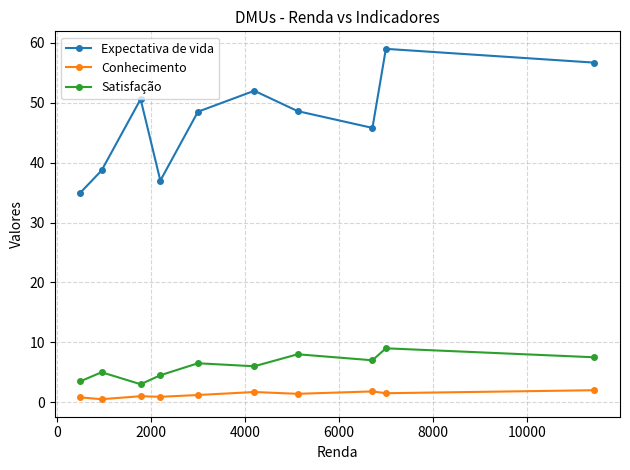

What is the value of the Conhecimento point at the 7th from the left?

1.4